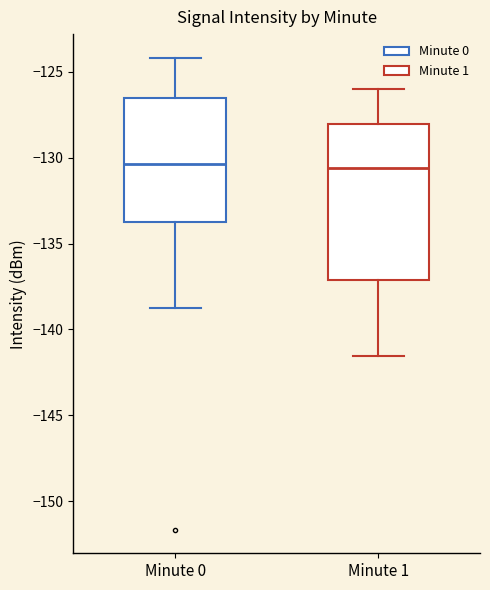

Reading left to right, read every box against the y-axis: the position of its median line, the range the box covers, and the ends of its whiskers. The values are not printed on the chart, so give them approximately, as read against the axis.

Minute 0: median -130.5, box -134.0 to -126.5, whiskers -139.0 to -124.0
Minute 1: median -130.5, box -137.0 to -128.0, whiskers -141.5 to -126.0